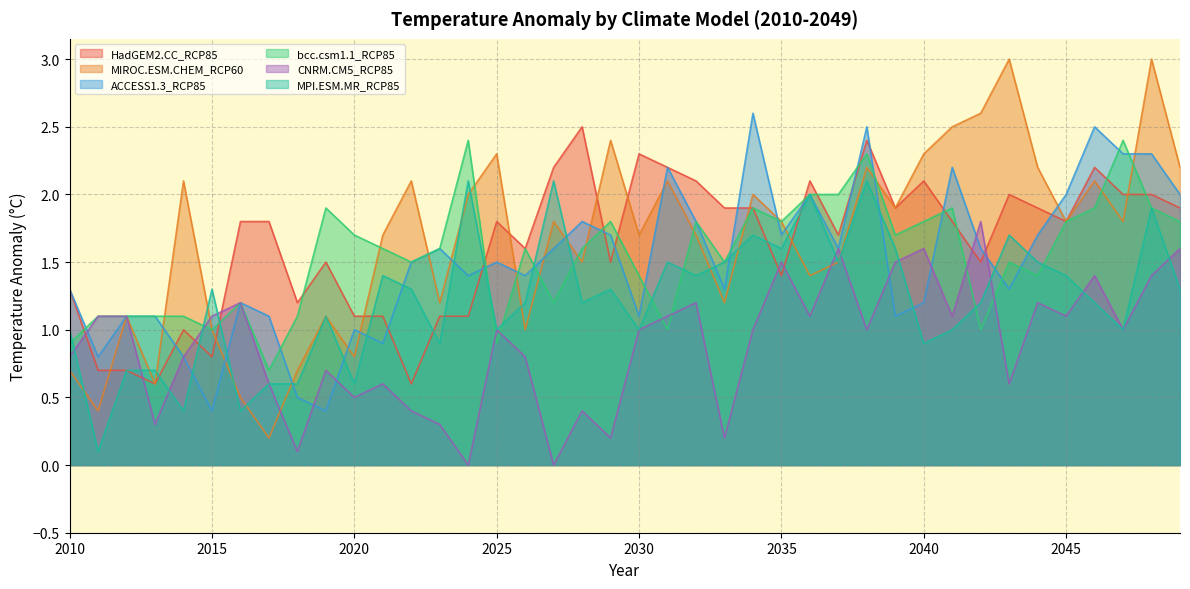

Which has a higher value, 2025 or 2041?

2025